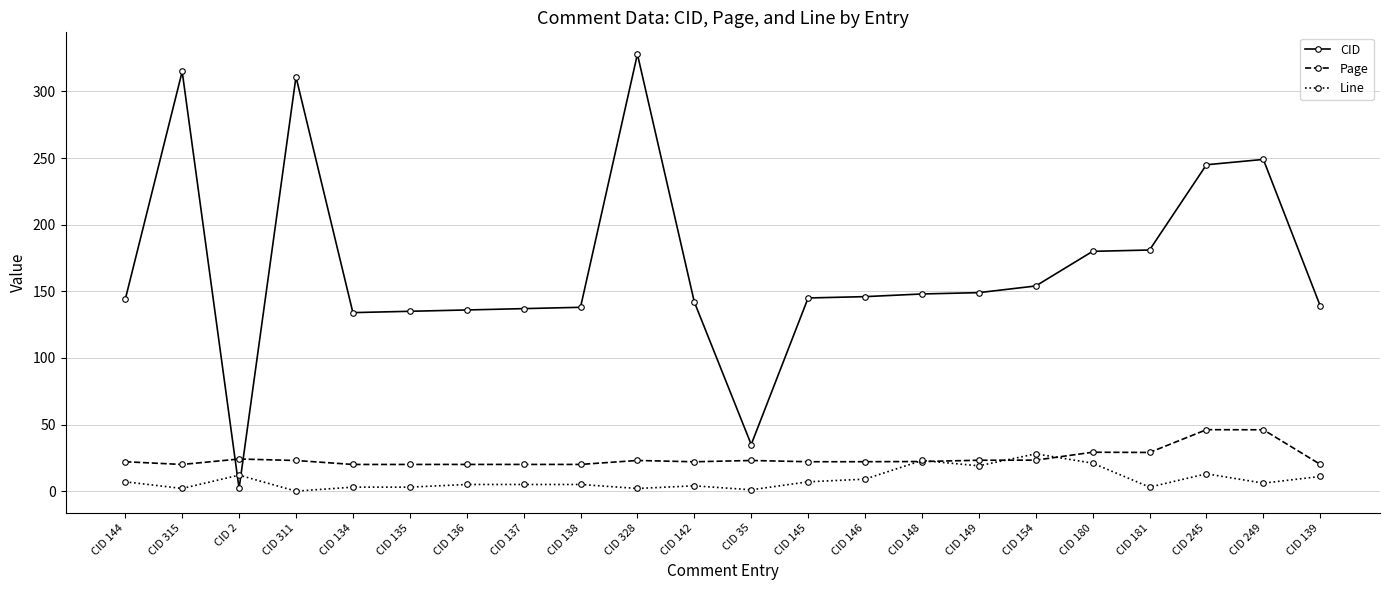

True or false: Page has more than 1 interior local peaks.

True